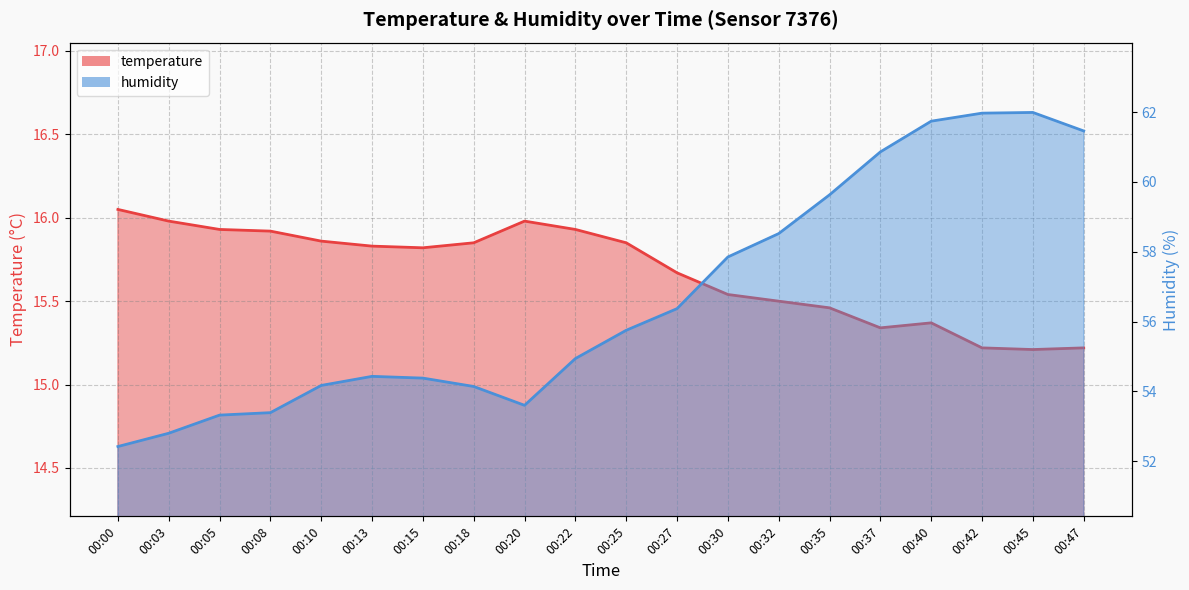

Which series has the largest total across all categories?

humidity